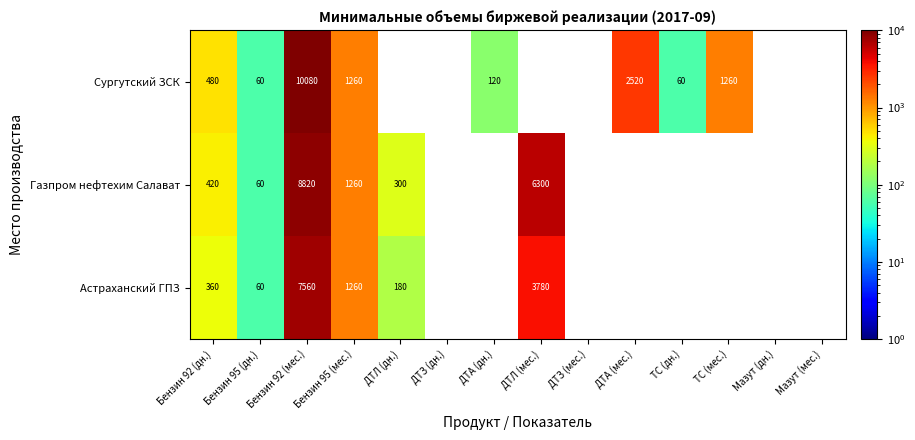

How many categories are shown in the chart?

14